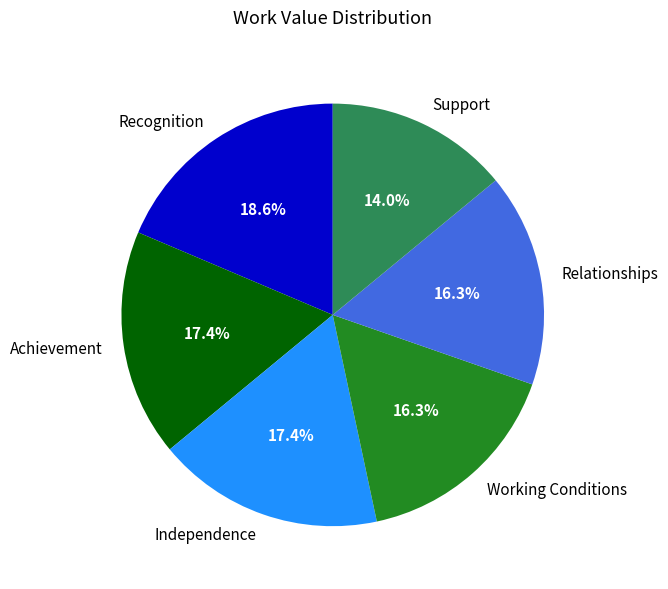

To the nearest percent, what is the combined percentage of Achievement and Working Conditions?

34%